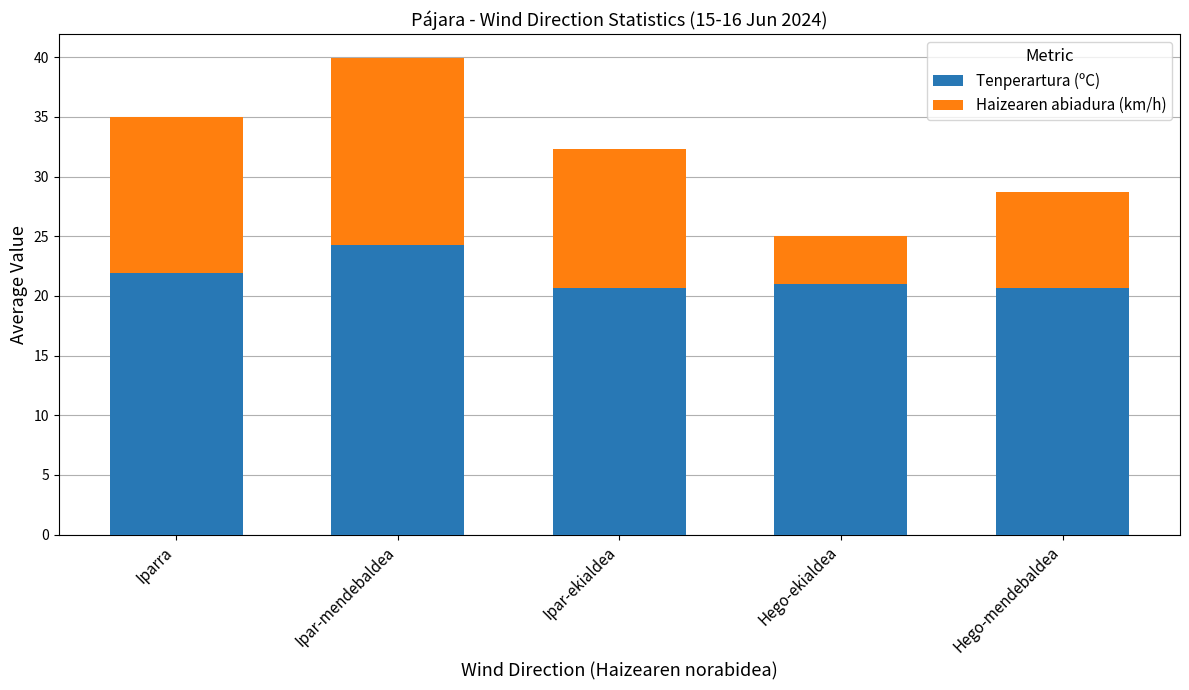

True or false: Tenperartura (ºC) has a value of 21.9 at Iparra.

True